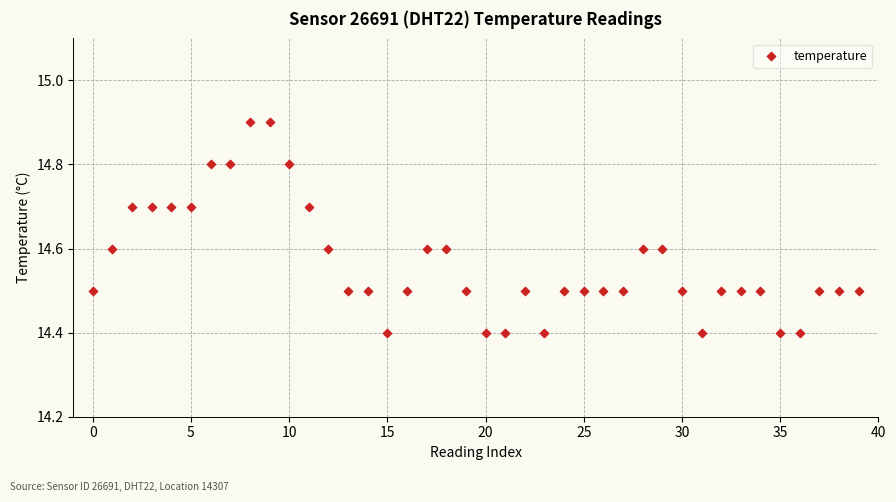

What is the range of Y values (max minus min)?

0.5